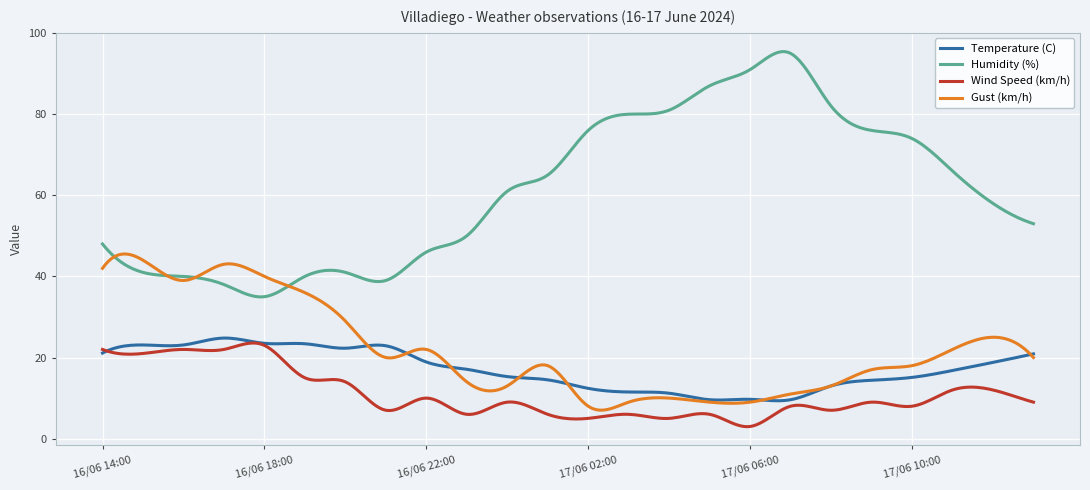

Which series has the widest spread of values?

Humidity (%)